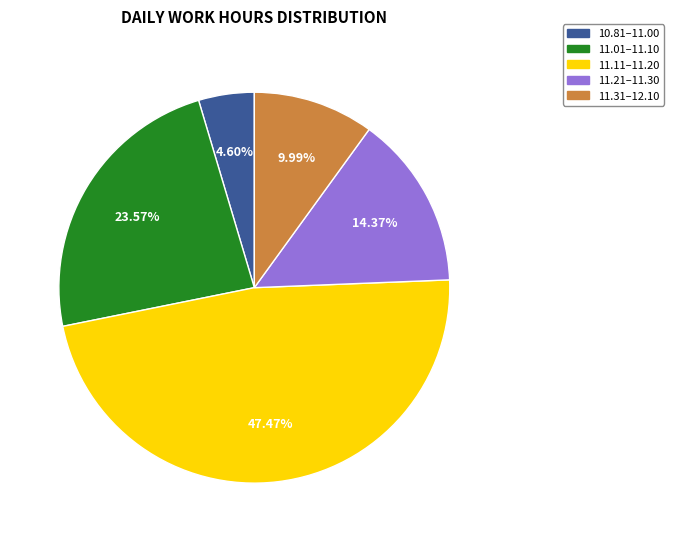

Is there any slice that represents more than half of the pie?

No